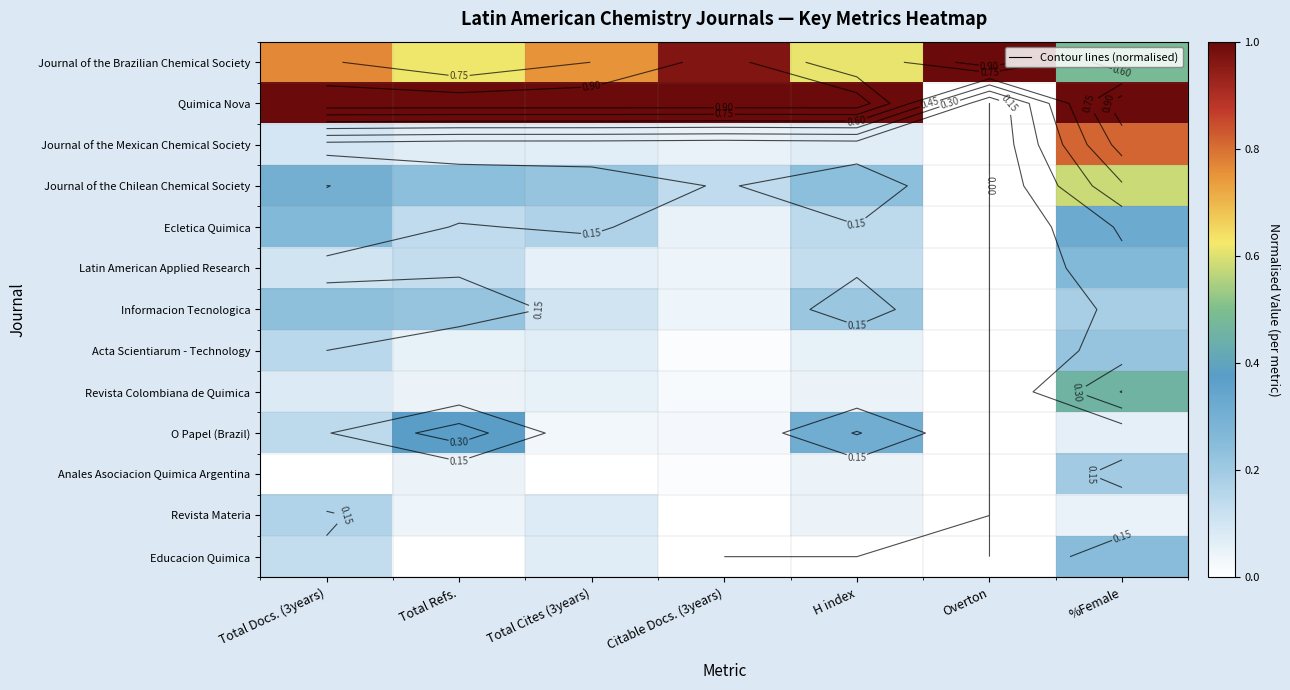

List the series in order of their peak value, lowest first.

Revista Materia, Anales Asociacion Quimica Argentina, Acta Scientiarum - Technology, Informacion Tecnologica, Educacion Quimica, Latin American Applied Research, Ecletica Quimica, O Papel (Brazil), Revista Colombiana de Quimica, Journal of the Chilean Chemical Society, Journal of the Mexican Chemical Society, Journal of the Brazilian Chemical Society, Quimica Nova